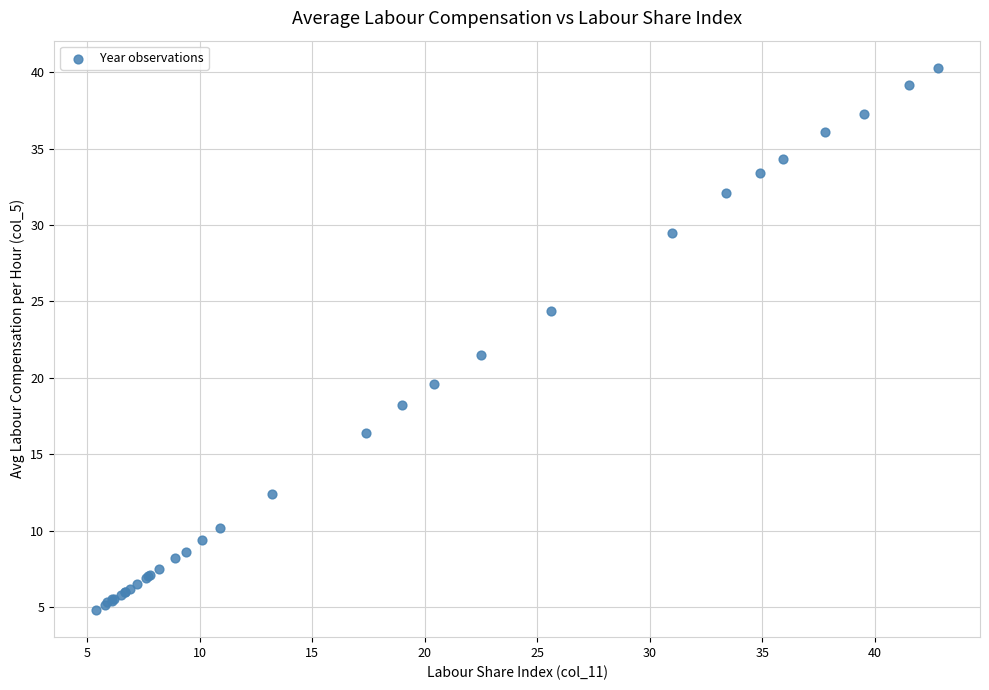

What Y value in the scatter plot is closest to 22?

21.5